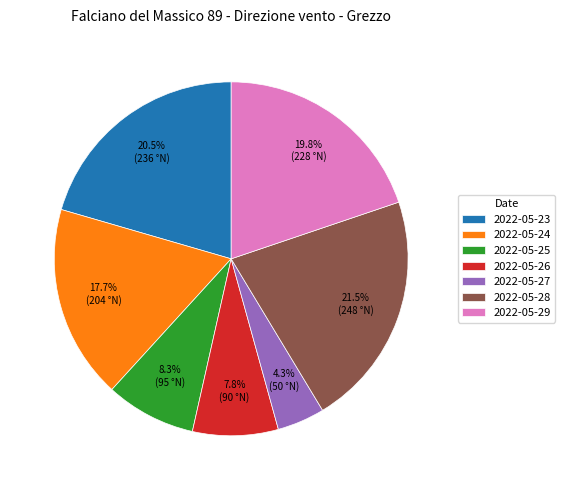

What is the largest slice in the pie chart?

2022-05-28